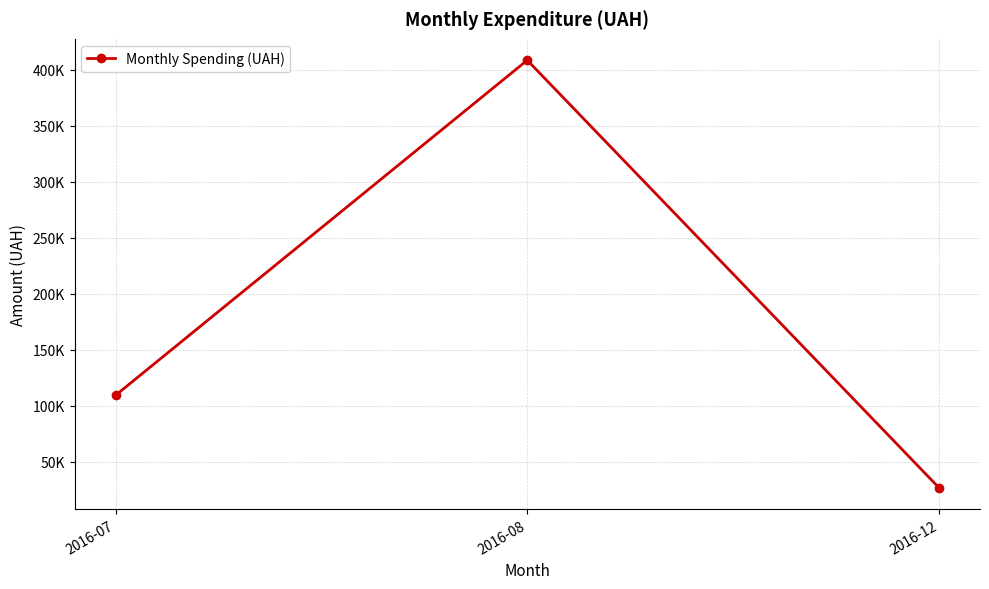

The chart shows a value of 44045.7 at 2016-12. True or false?

False